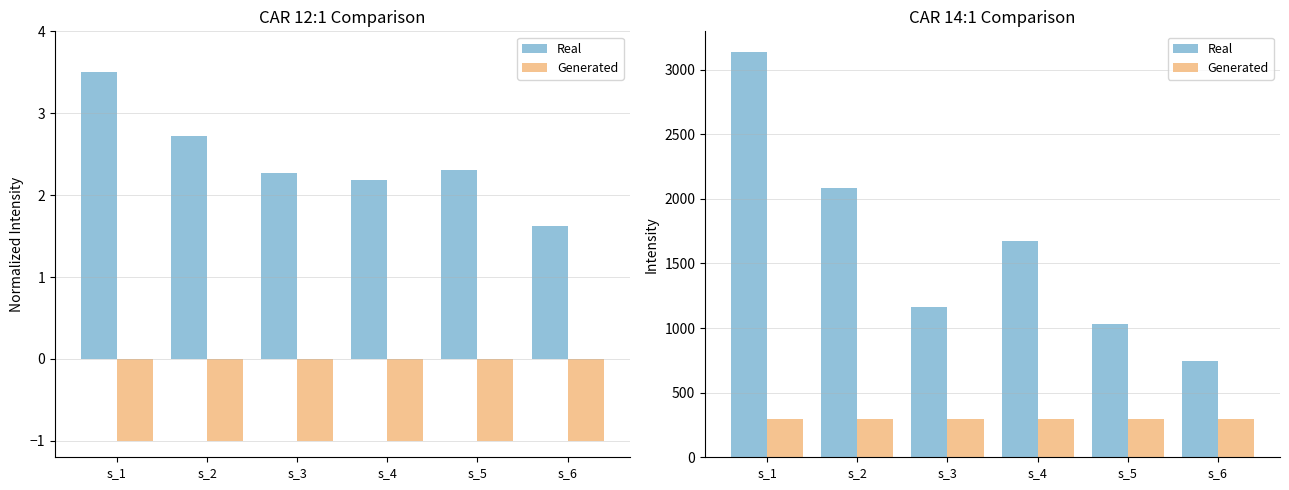

List the series in order of their peak value, highest first.

Real, Generated